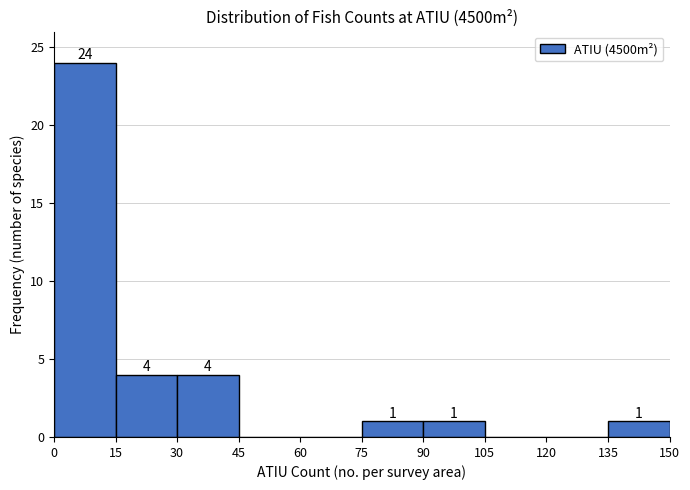

Which range on the x-axis has the tallest bar?

0 to 15